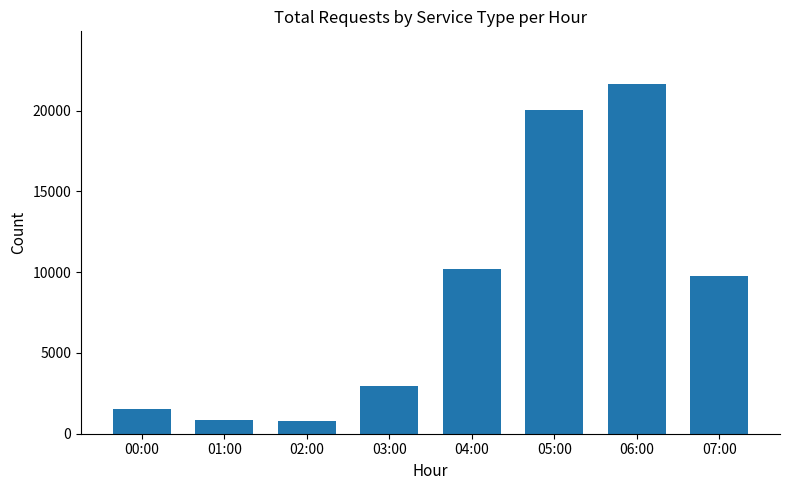

Which label corresponds to the largest value in the chart?

06:00